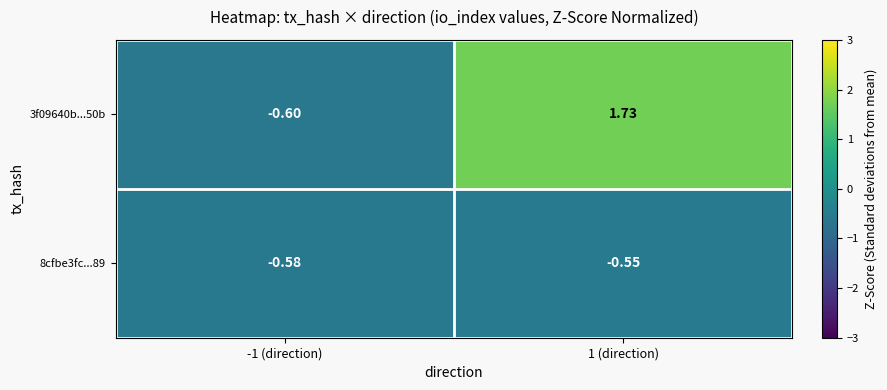

At how many categories does at least one series exceed 1?

1